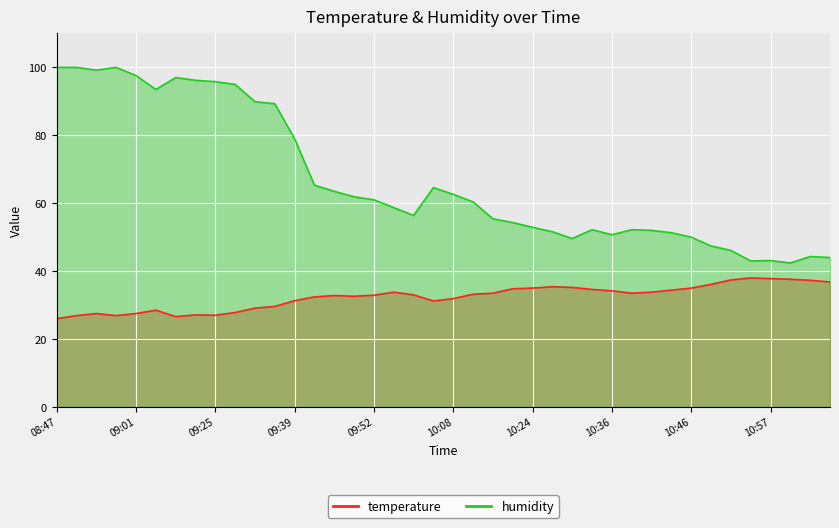

What is the spread (max minus min) of values at 09:22?

69.1